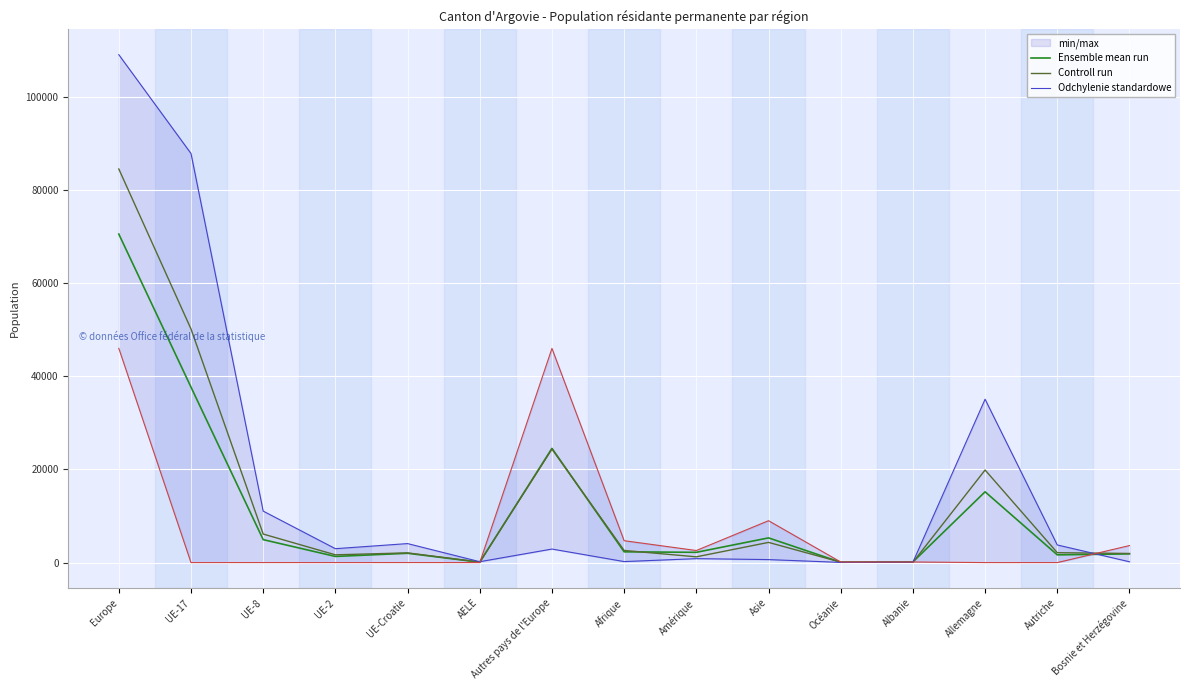

Which category has the highest value in the Controll run series?

Europe